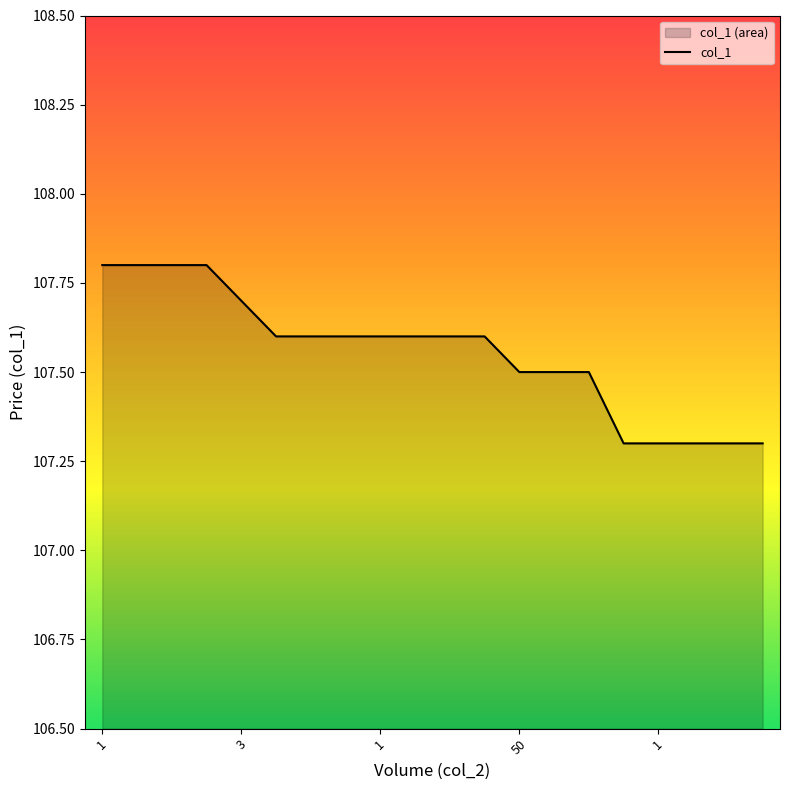

Which label corresponds to the largest value in the chart?

1